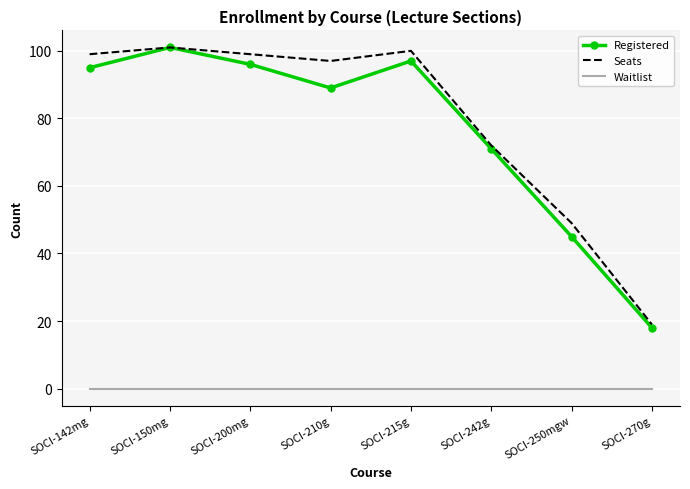

True or false: Registered and Waitlist cross at least once.

False